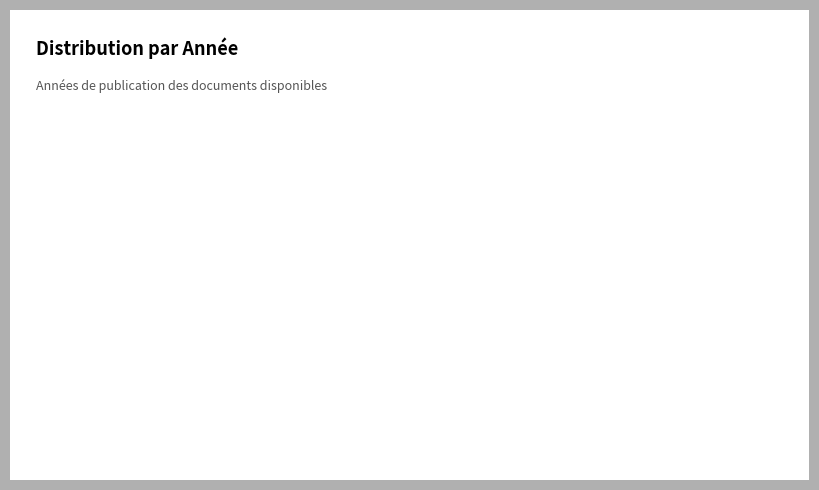

True or false: Martin, Raphaël accounts for 38% of the total.

False